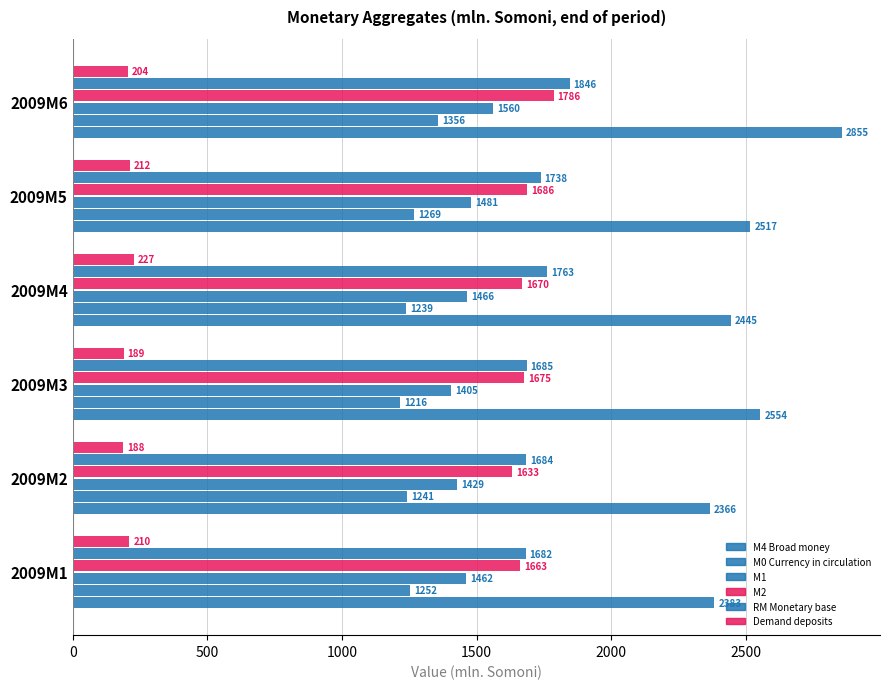

How many values in the RM Monetary base series are below 1737?

3